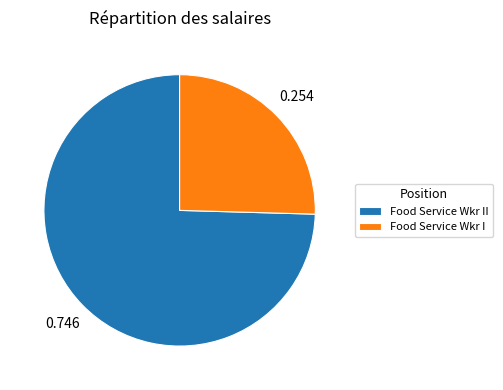

Rank the categories by value from highest to lowest.

Food Service Wkr II, Food Service Wkr I